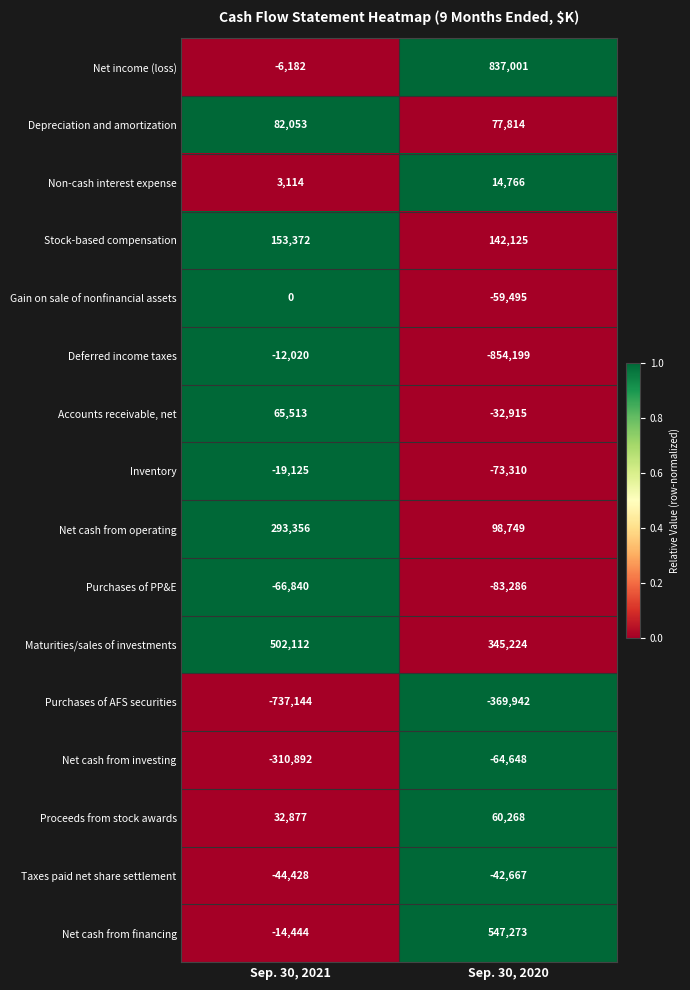

What is the total value across all series at Sep. 30, 2020?

542758